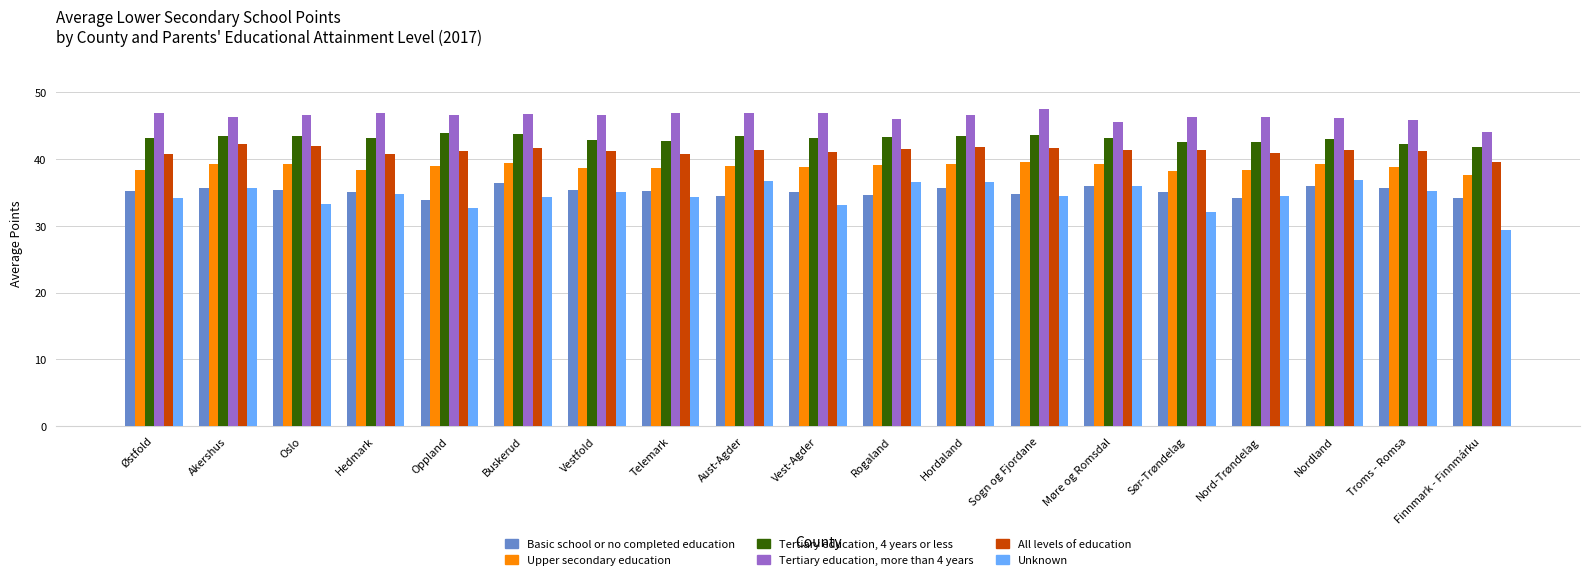

Is it true that Upper secondary education equals 23.7 at Rogaland?

False